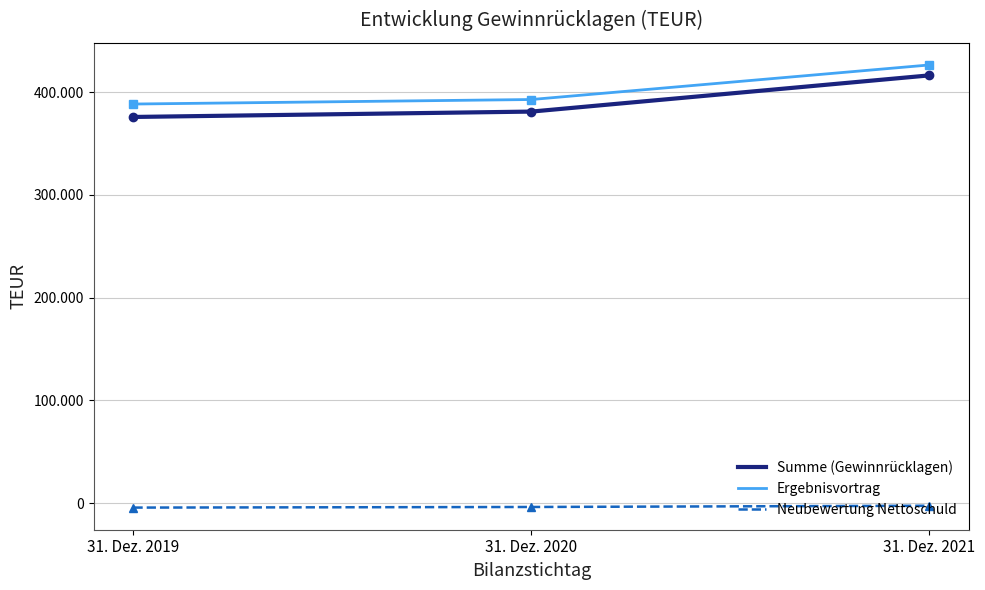

At which category is the sum across all series the highest?

31. Dez. 2021